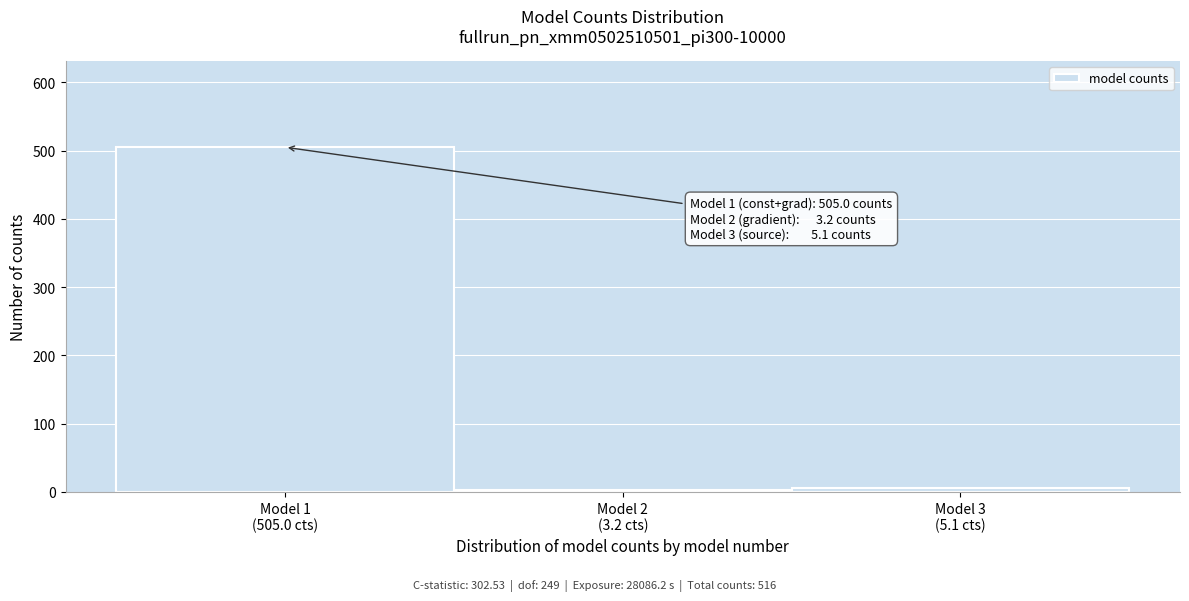

What is the greatest value displayed?

505.0